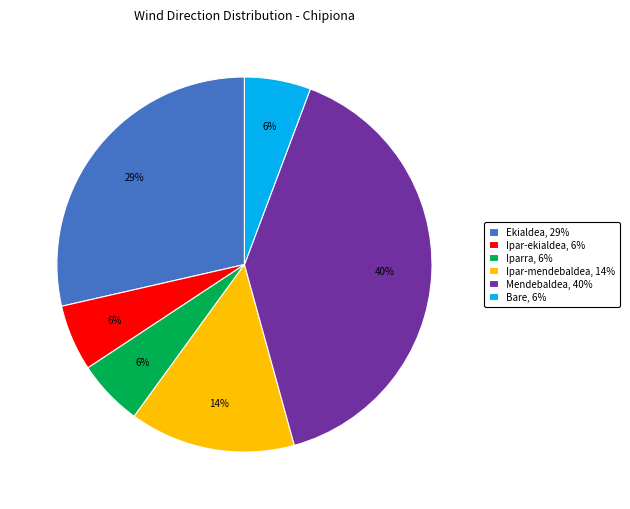

Which has a higher value, Bare, 6% or Mendebaldea, 40%?

Mendebaldea, 40%